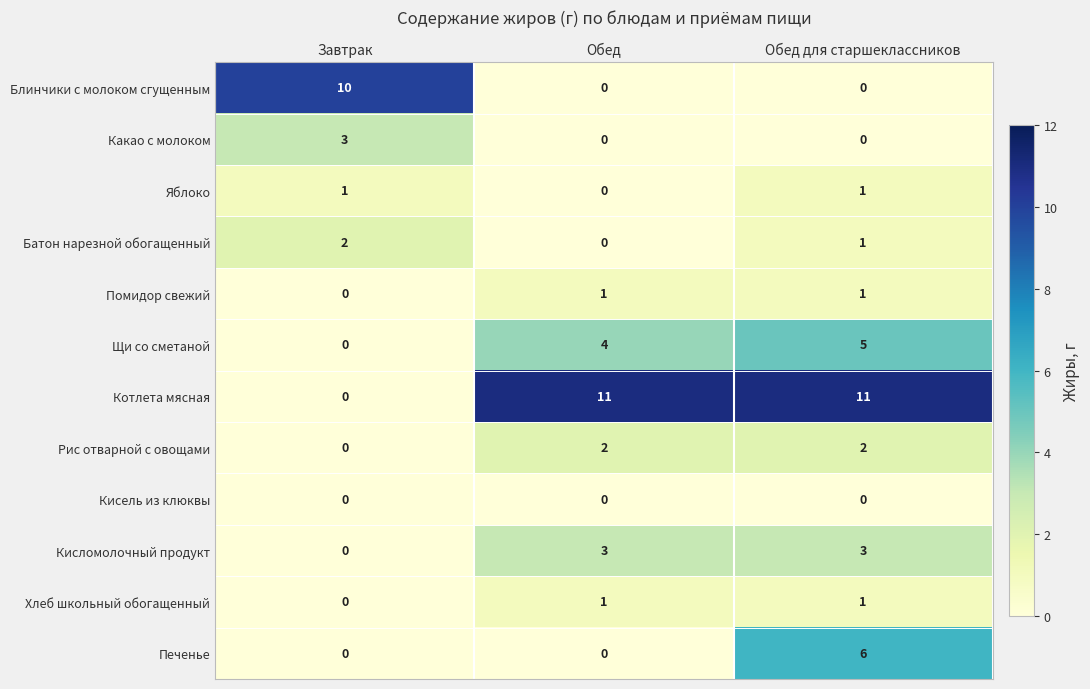

At how many categories does at least one series exceed 4?

3